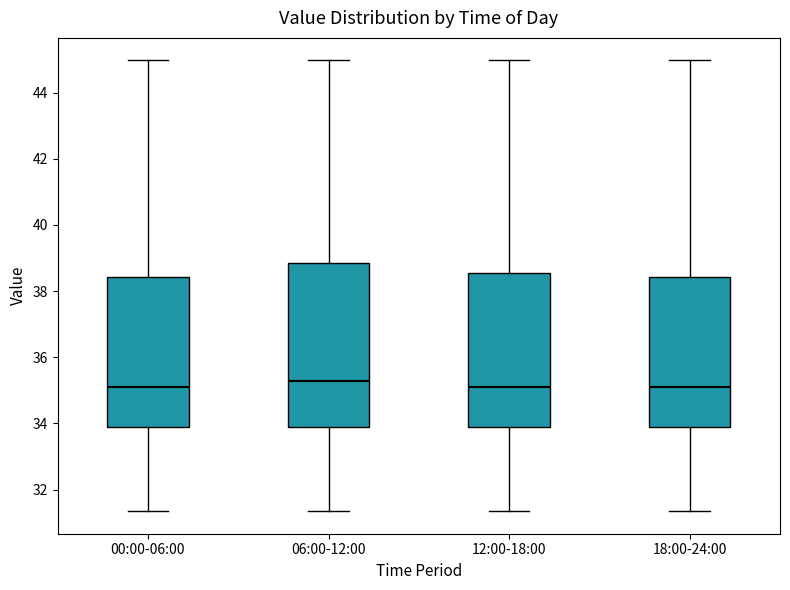

Reading left to right, read every box against the y-axis: the position of its median line, the range the box covers, and the ends of its whiskers. The values are not printed on the chart, so give them approximately, as read against the axis.

00:00-06:00: median 35.2, box 33.8 to 38.4, whiskers 31.4 to 45.0
06:00-12:00: median 35.2, box 33.8 to 38.8, whiskers 31.4 to 45.0
12:00-18:00: median 35.2, box 33.8 to 38.6, whiskers 31.4 to 45.0
18:00-24:00: median 35.2, box 33.8 to 38.4, whiskers 31.4 to 45.0